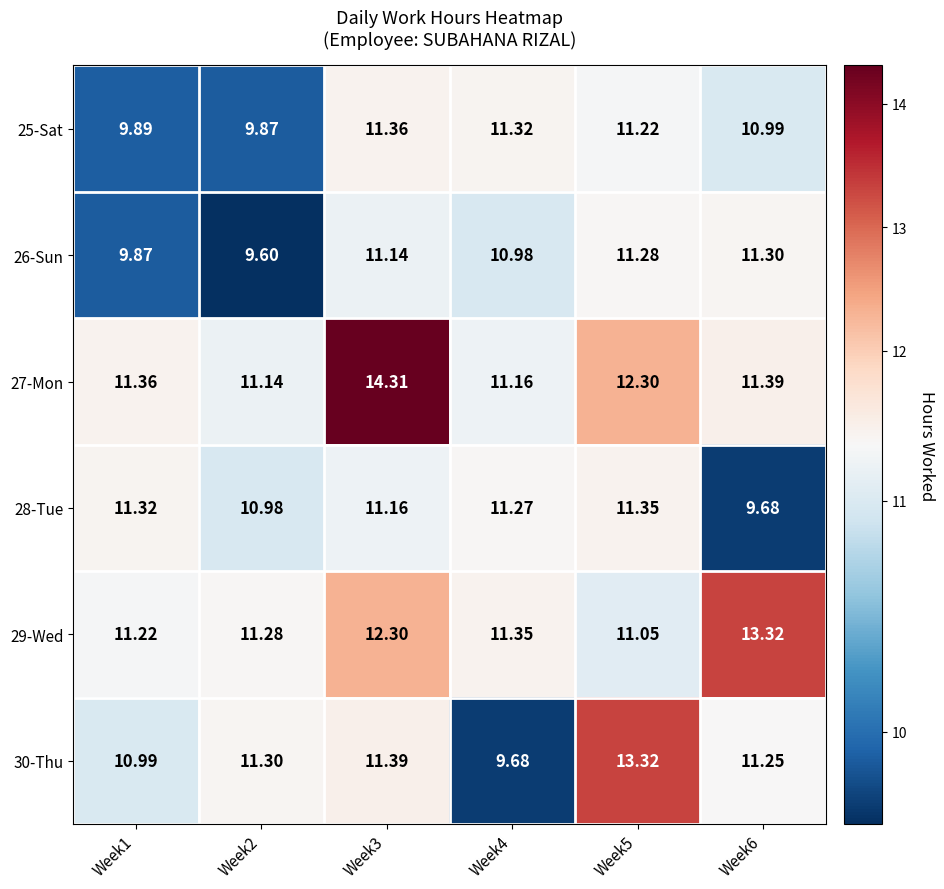

How many data points in 26-Sun are above 11?

3